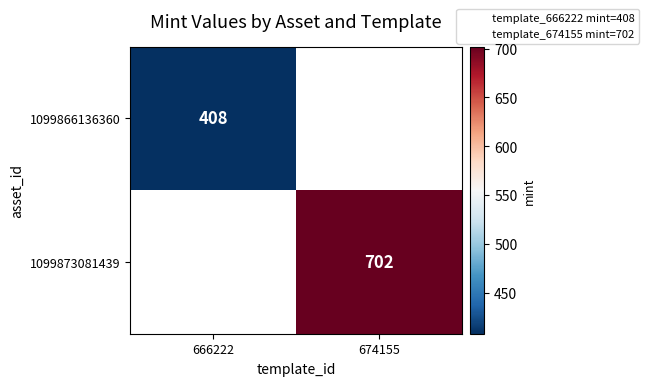

Which has a higher value, 666222 or 674155?

674155